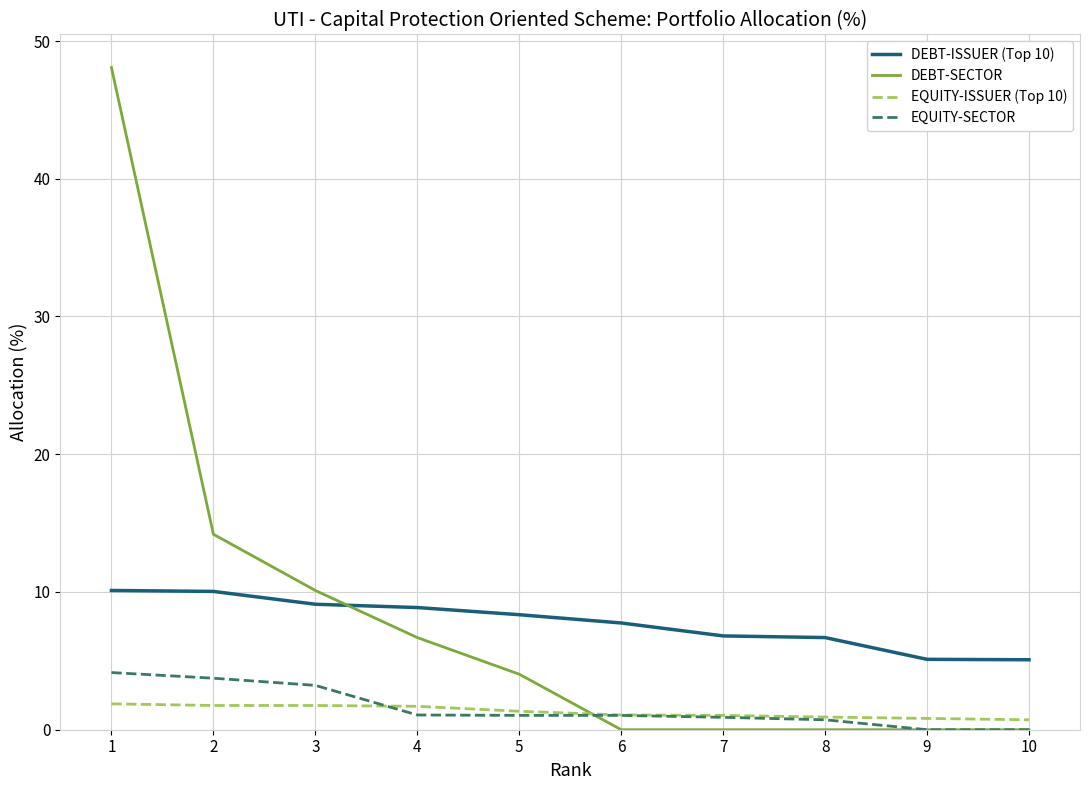

The DEBT-SECTOR series shows 6.7 at 4. True or false?

True